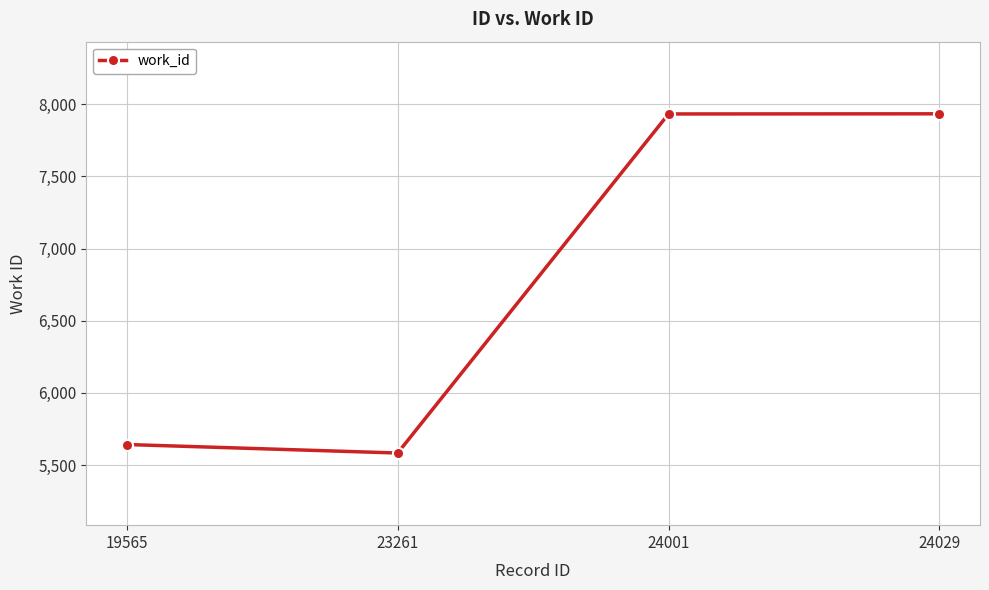

Is this an area chart (filled region under the line)?

No